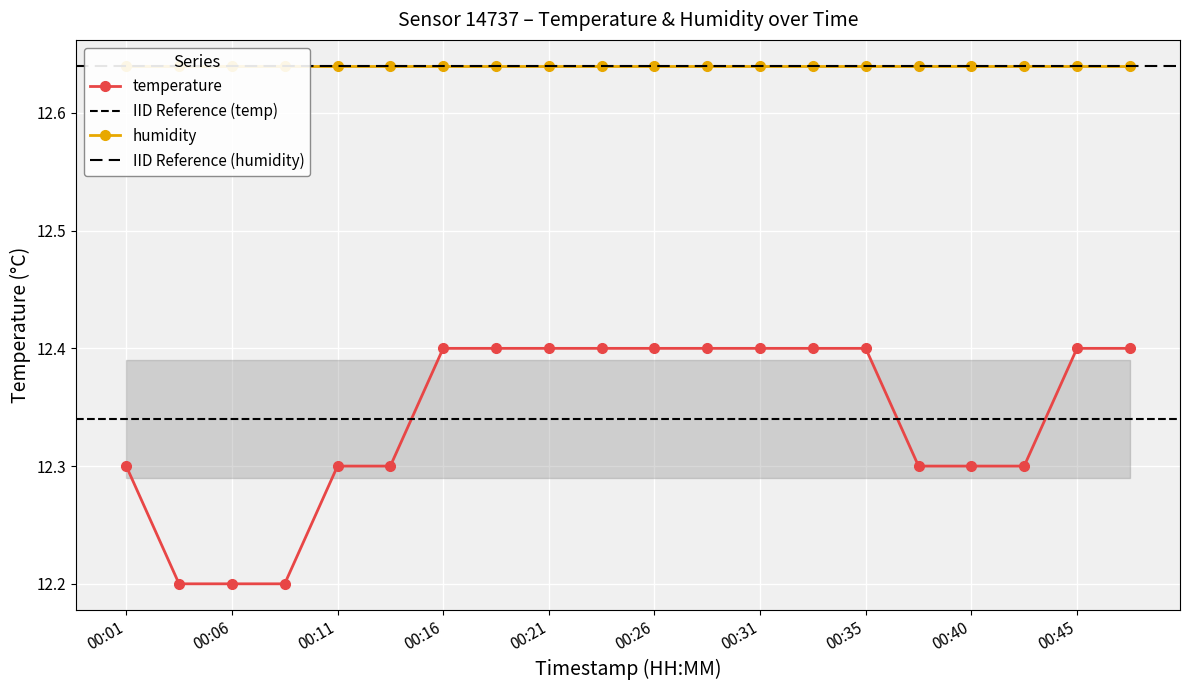

Which category has the highest value across all series?

00:16